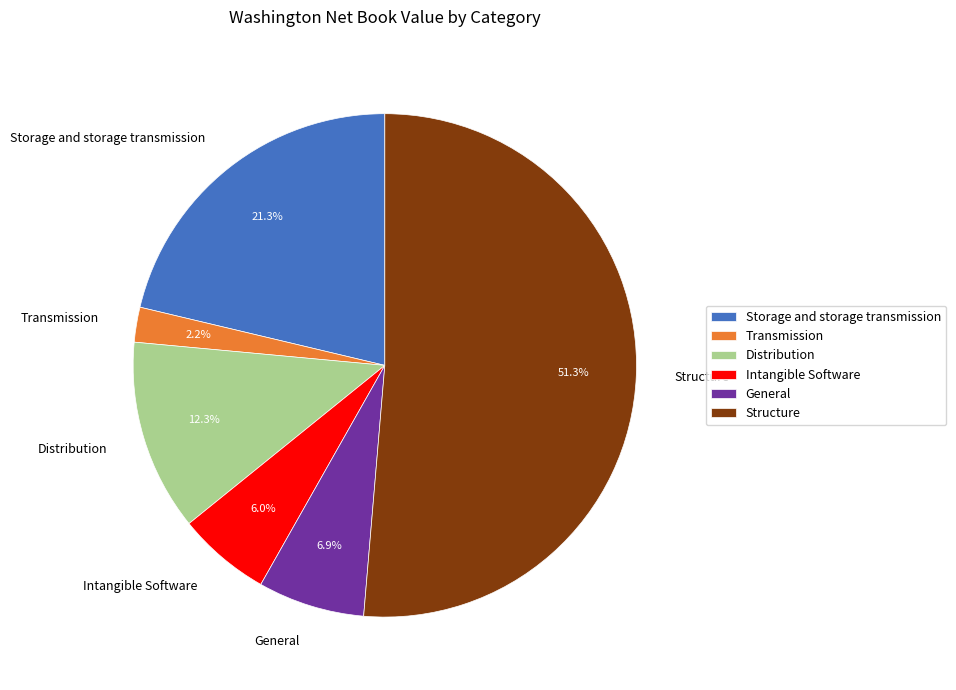

Is Transmission the majority of the pie?

No